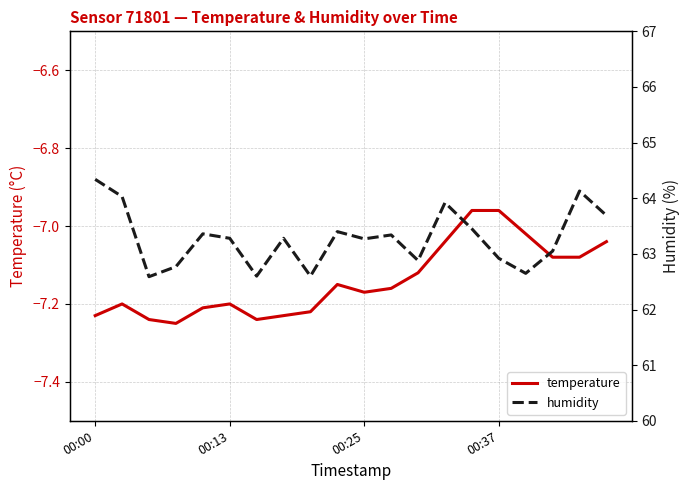

What is the label of the 7th point from the right?

13